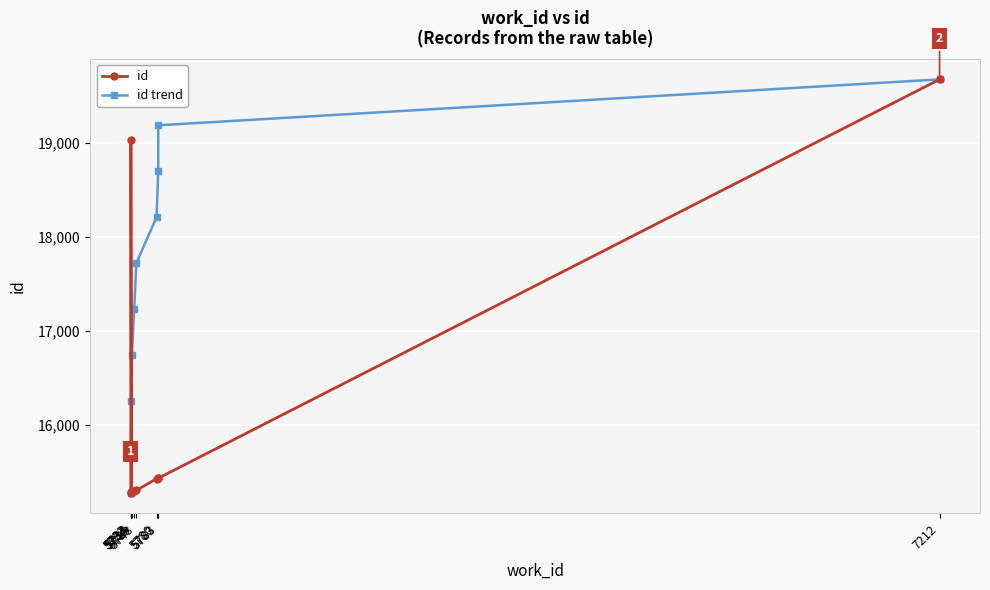

At which category does id reach its first local peak?

5733